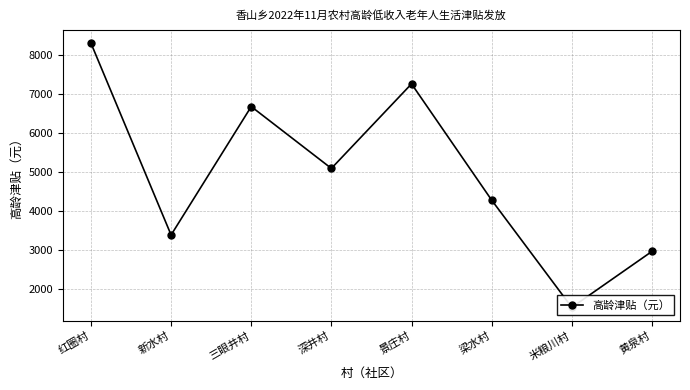

Read the value at 新水村.

3390